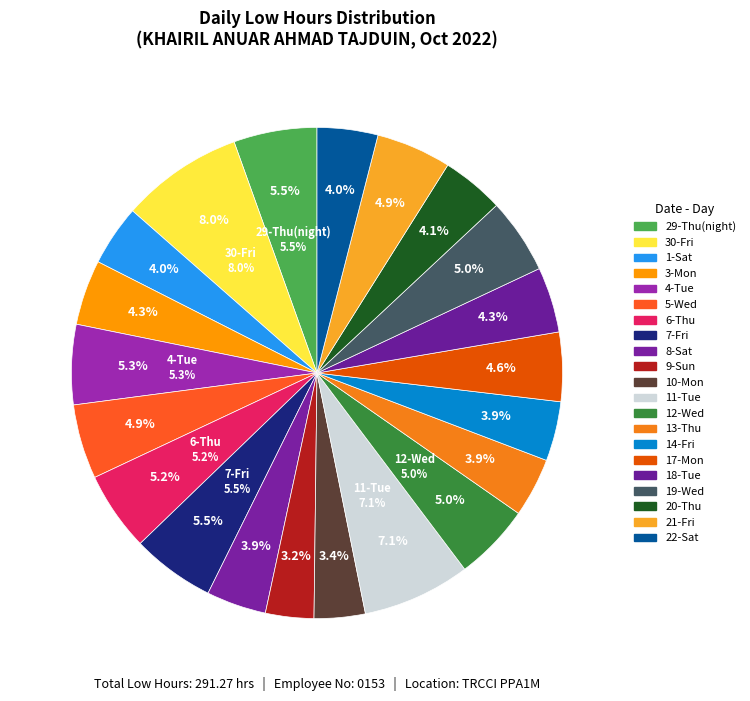

Is 29-Thu(night) the majority of the pie?

No